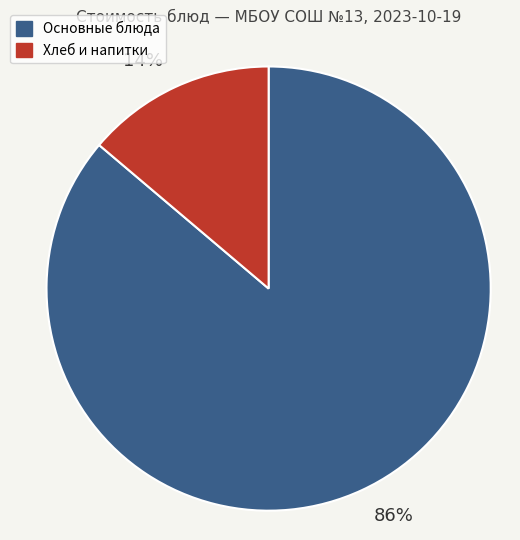

Which slice is the largest?

Основные блюда